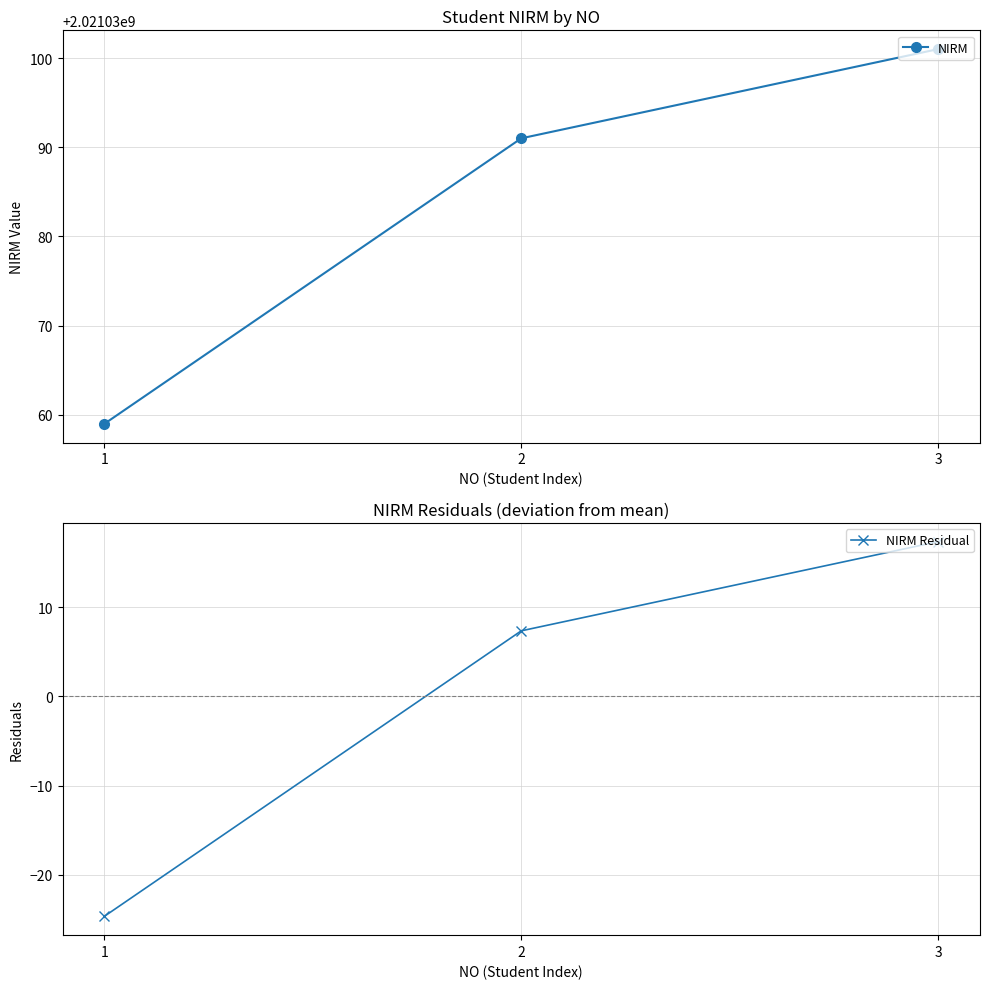

At which label is NIRM Residual closest to -3?

2